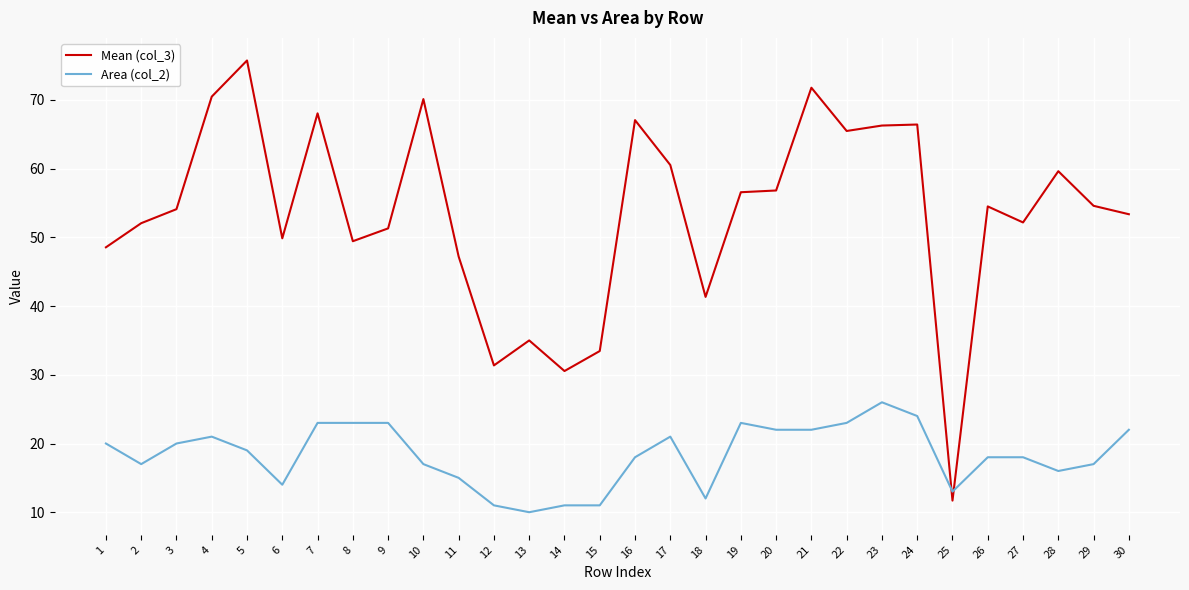

How many distinct data groups are displayed?

2